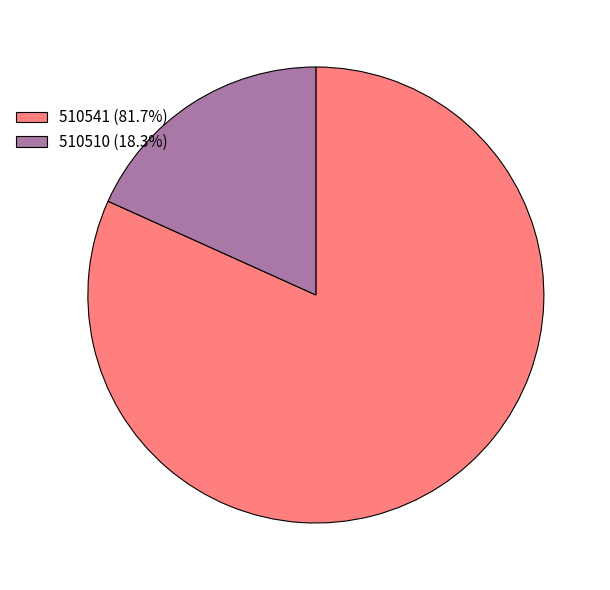

Which category accounts for the majority?

510541